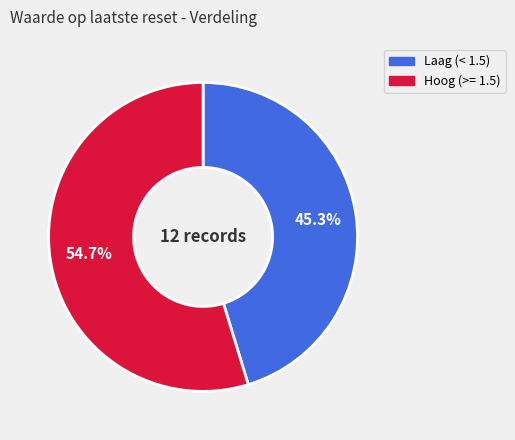

Does any single category account for the majority?

Yes